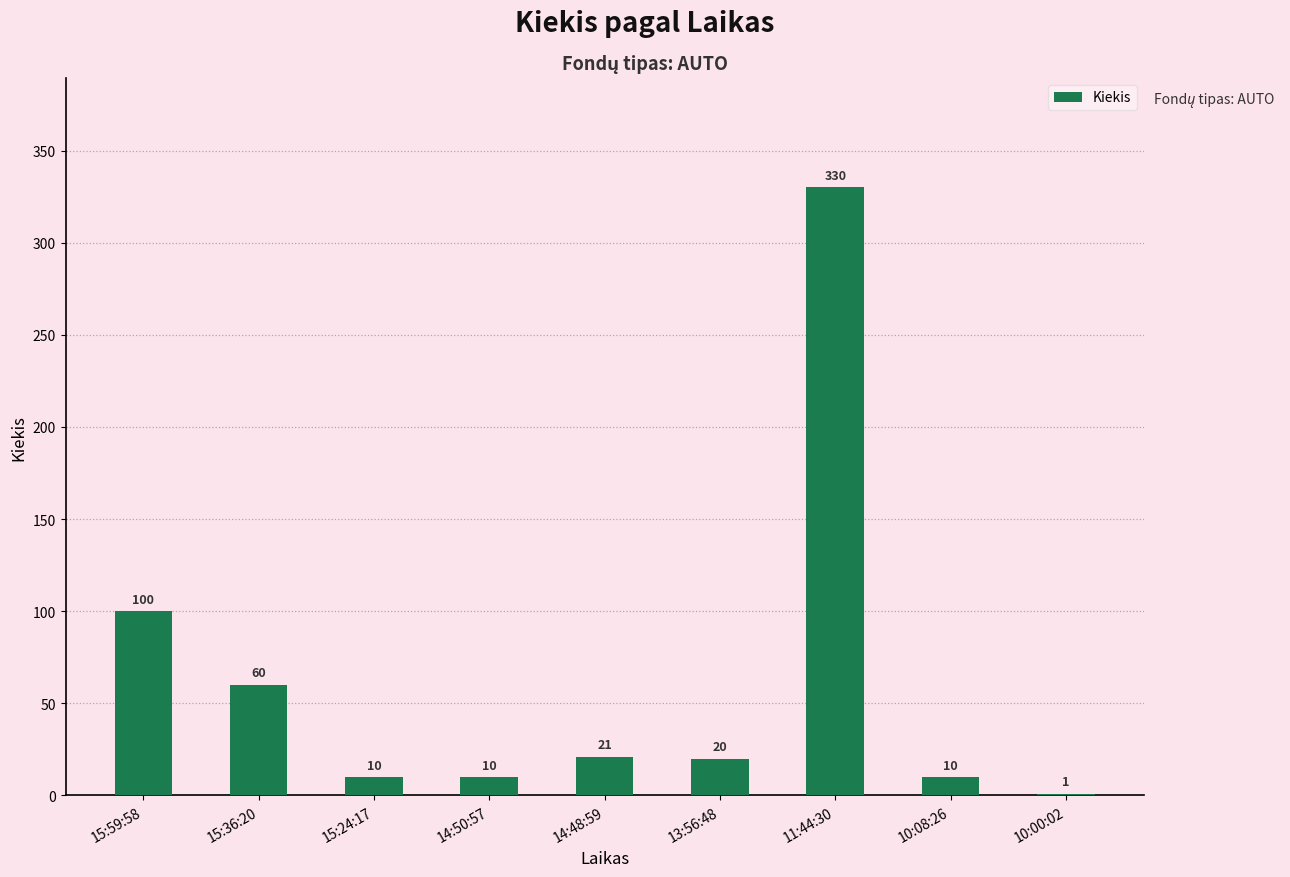

What value does the data have at 14:50:57?

10